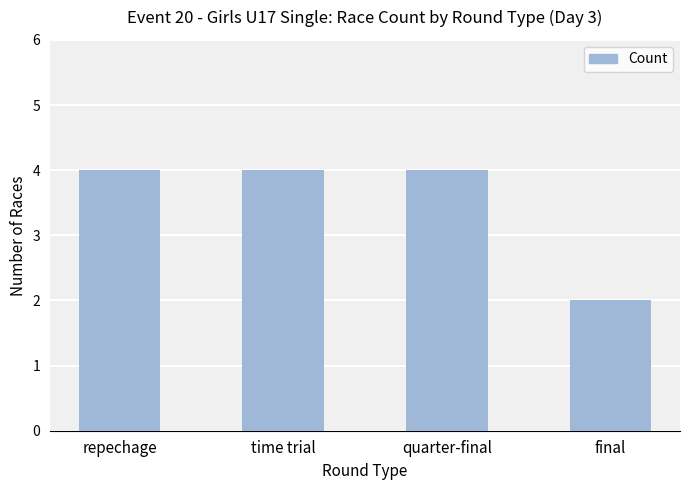

What is the value of the 4th bar from the left?

2